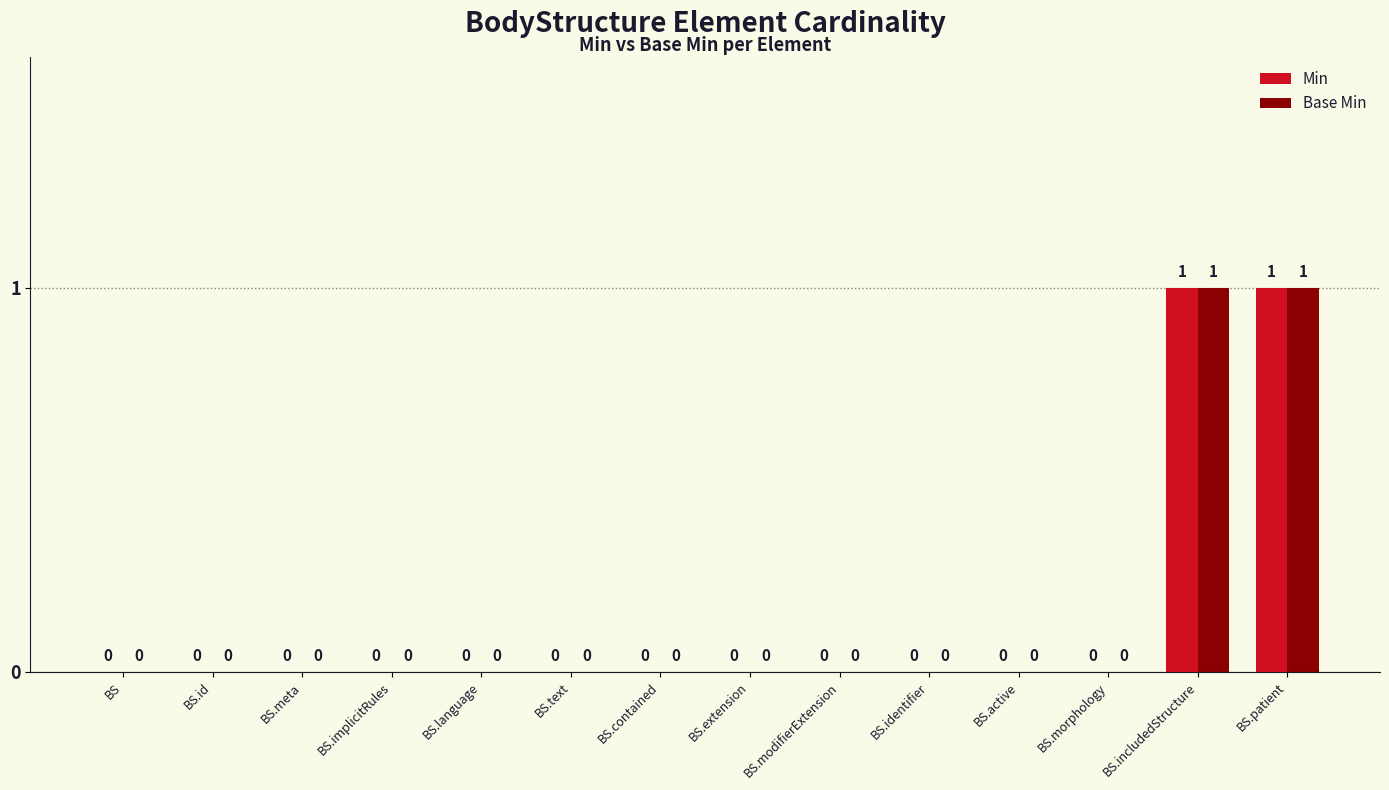

How many Min values are between 0 and 1?

14